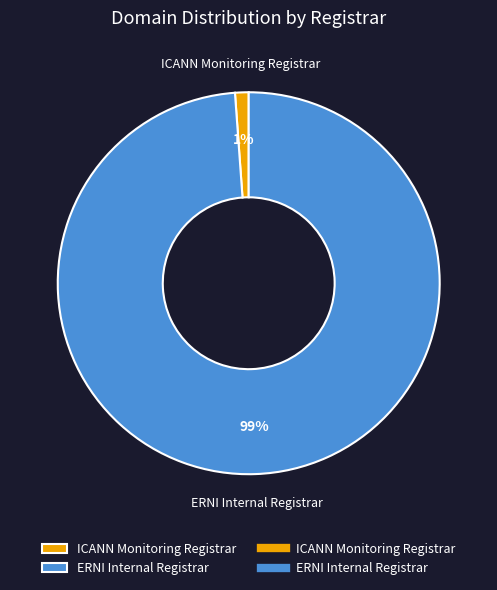

What percentage is the ERNI Internal Registrar slice, to the nearest percent?

99%